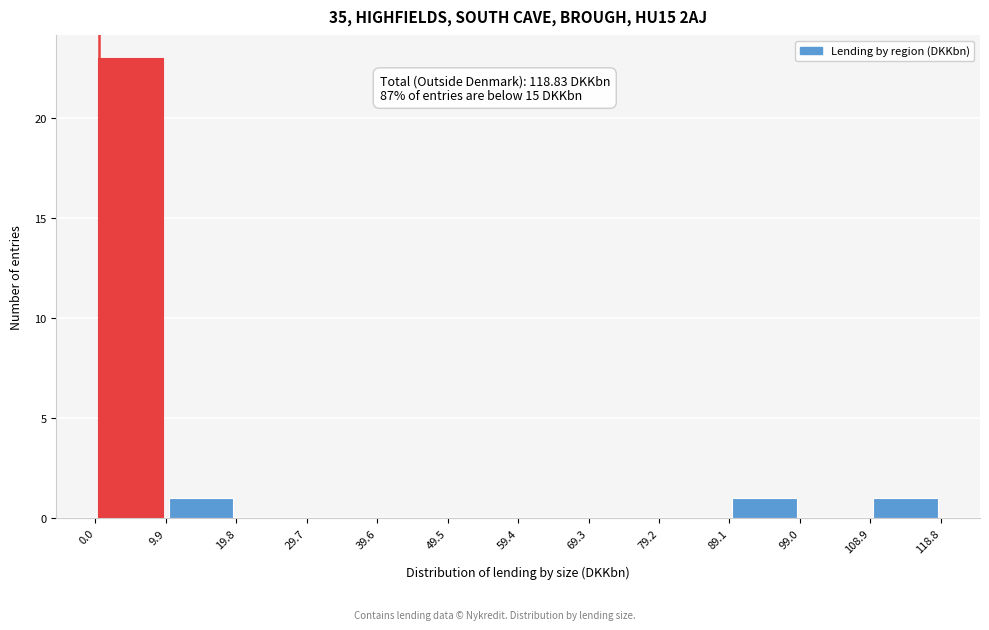

Over which range of the x-axis is the bar tallest?

0.0 to 9.9